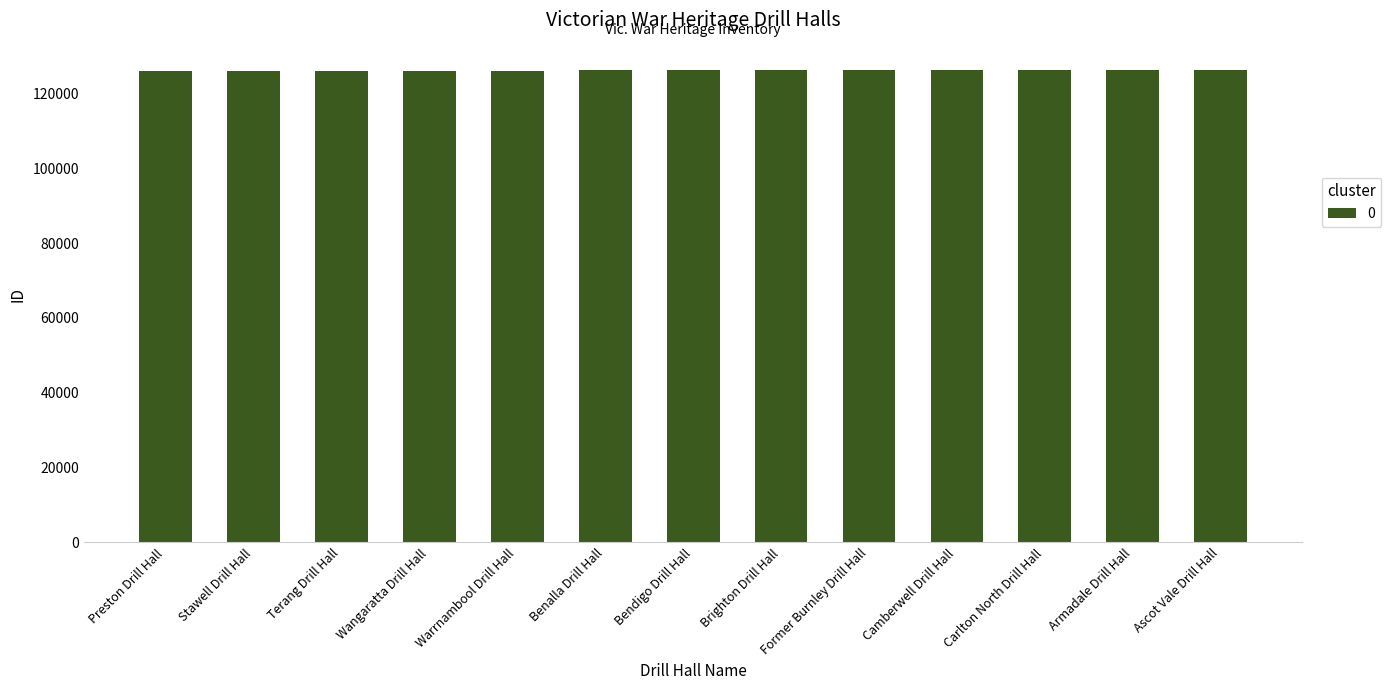

Approximately how many times larger is the value at Bendigo Drill Hall compared to Warrnambool Drill Hall?

1.0